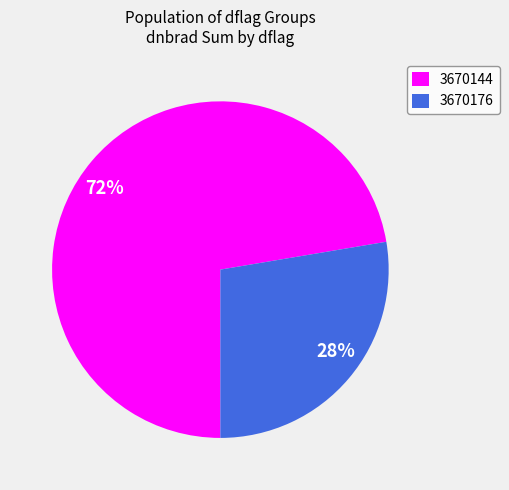

Combined, do 3670144 and 3670176 account for over 50%?

Yes